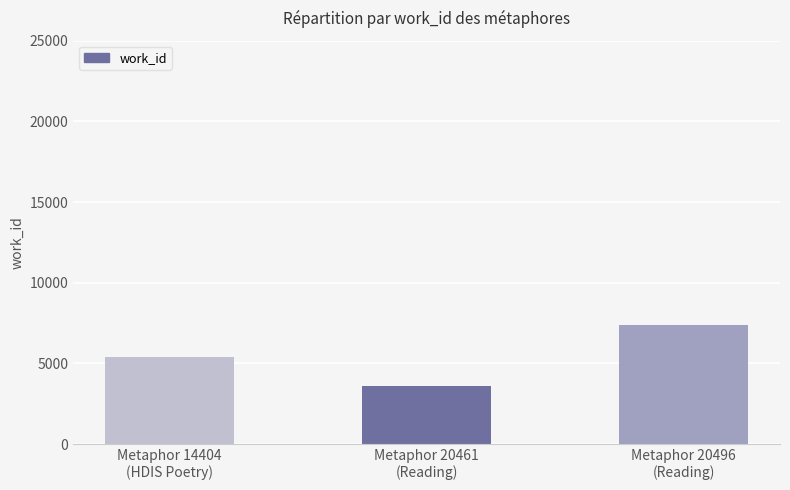

Reading left to right, what are all the values shown in this chart?

5366	3591	7407